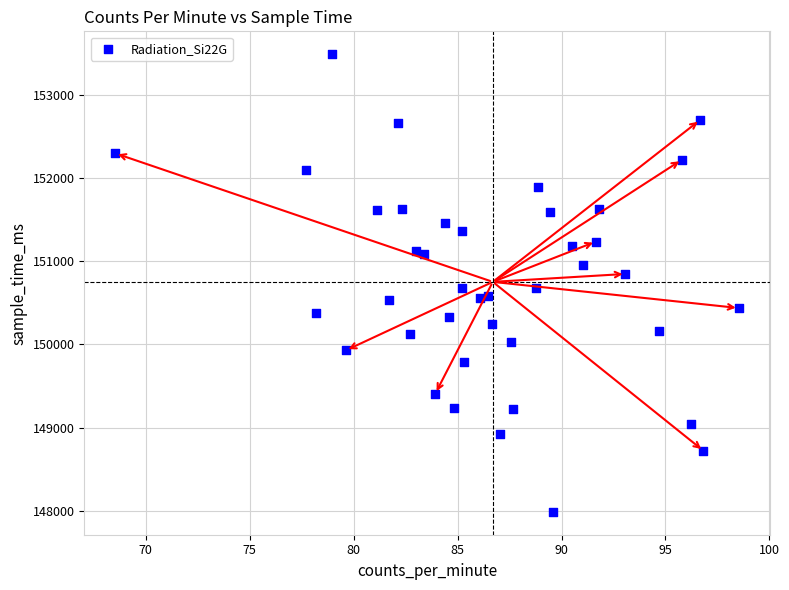

What is the range of Y values (max minus min)?

5496